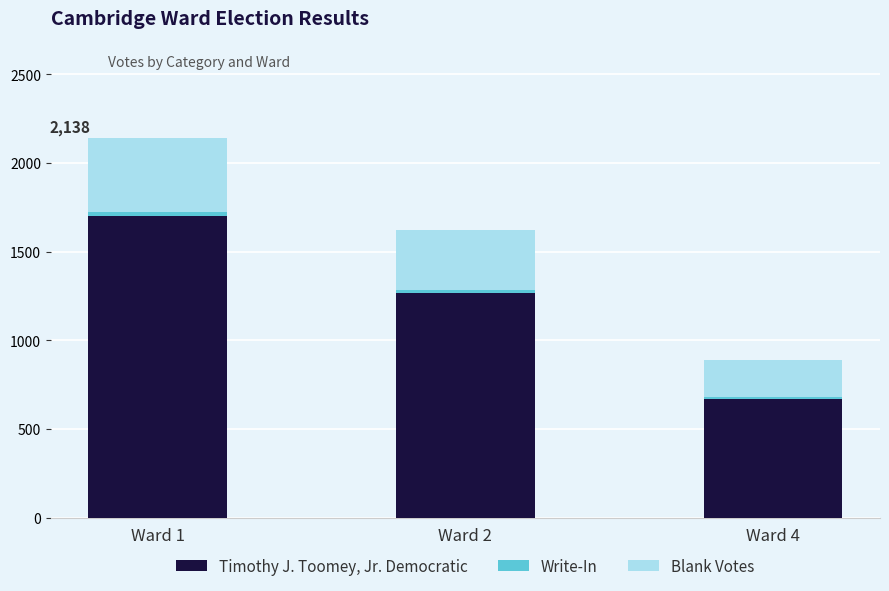

What is the average value of the Timothy J. Toomey, Jr. Democratic series?

1212